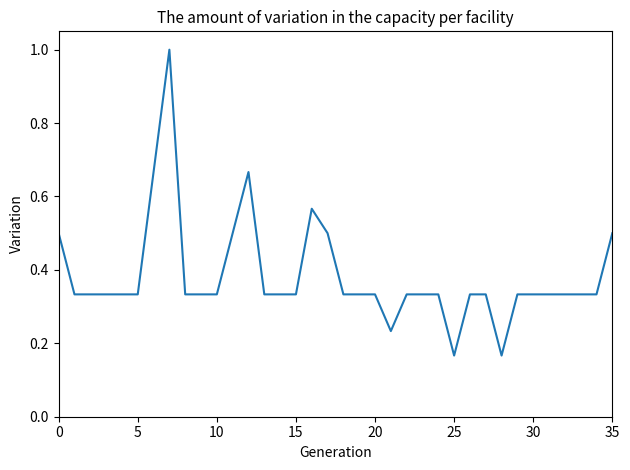

What is the difference between the maximum and minimum values?

0.8